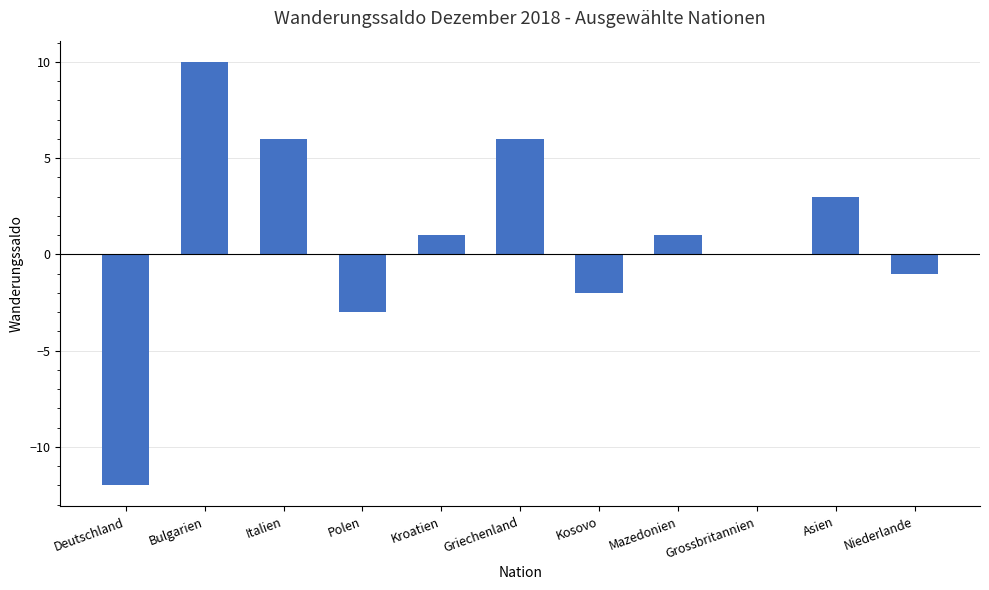

Read the value at Asien.

3